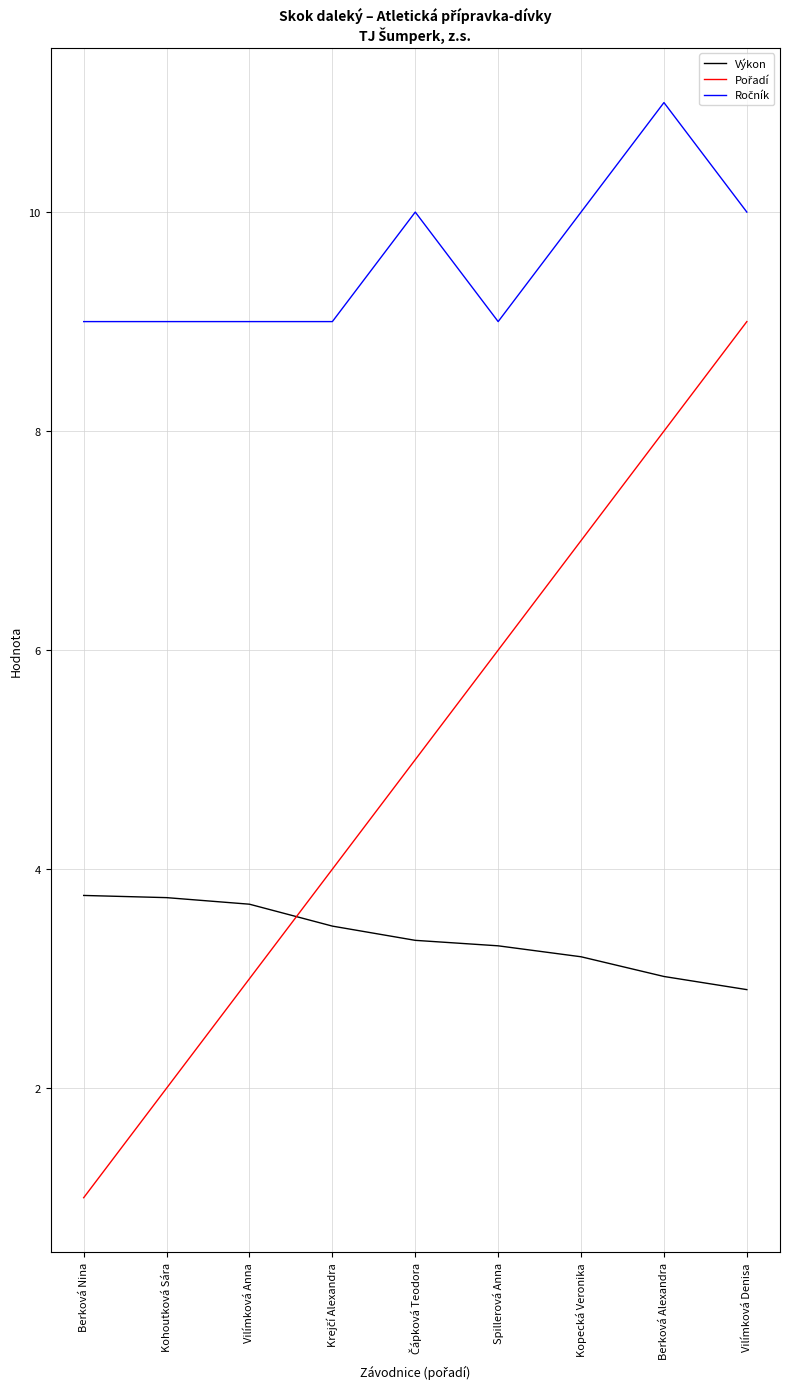

Is it true that Výkon equals 3.7 at Vilímková Anna?

True